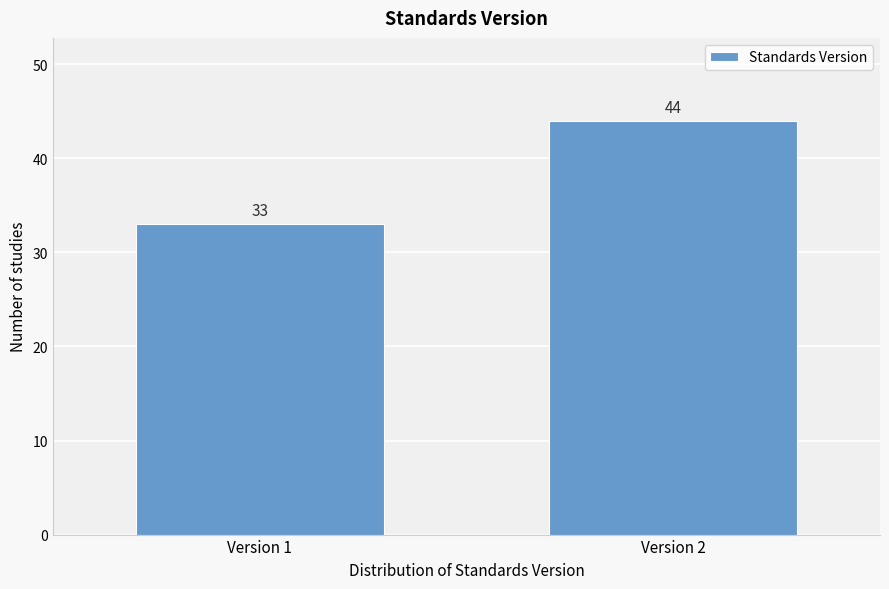

Reading left to right, transcribe all the data shown in this chart.

Version 1=33	Version 2=44